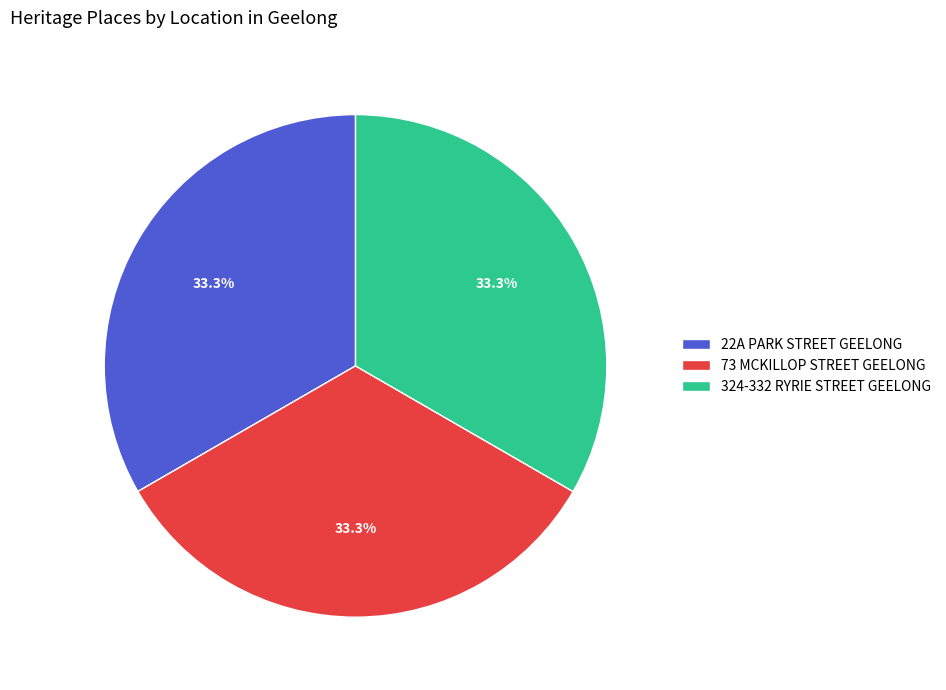

What is the ratio of the value at 73 MCKILLOP STREET GEELONG to the value at 324-332 RYRIE STREET GEELONG?

1.0